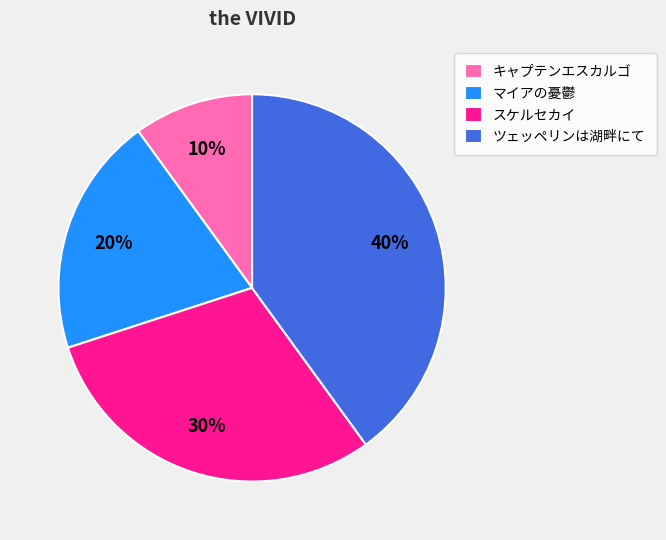

The ツェッペリンは湖畔にて slice represents 35% of the pie. True or false?

False